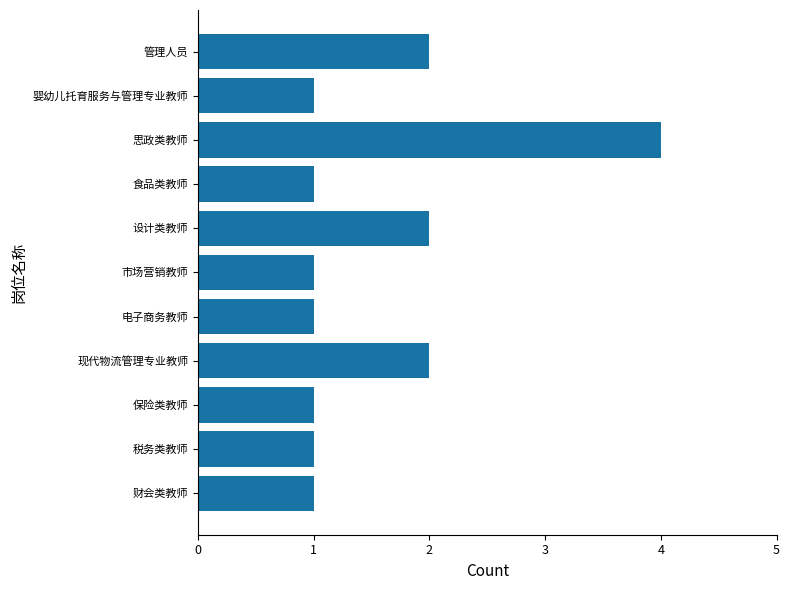

What is the average value?

2